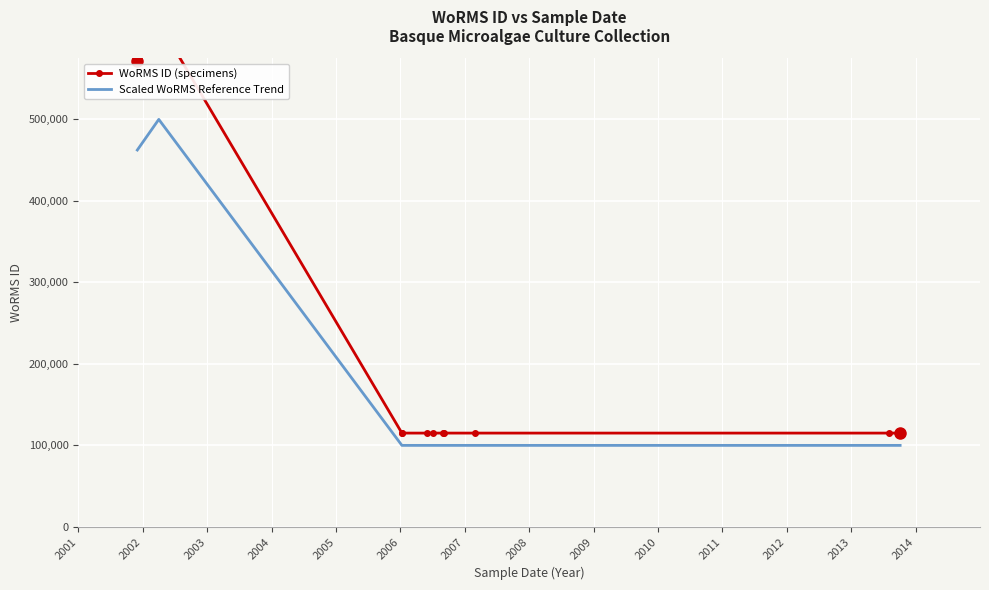

What are all the series names shown in the legend?

WoRMS ID (specimens), Scaled WoRMS Reference Trend